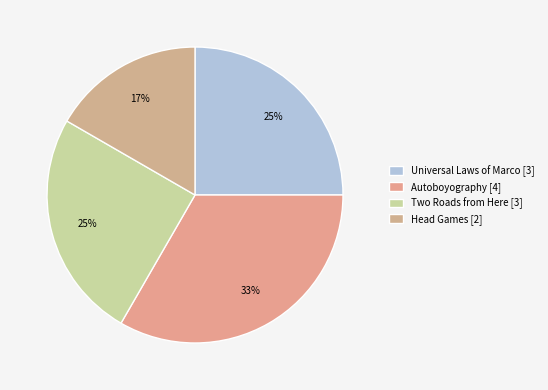

Count the number of slices in the pie.

4